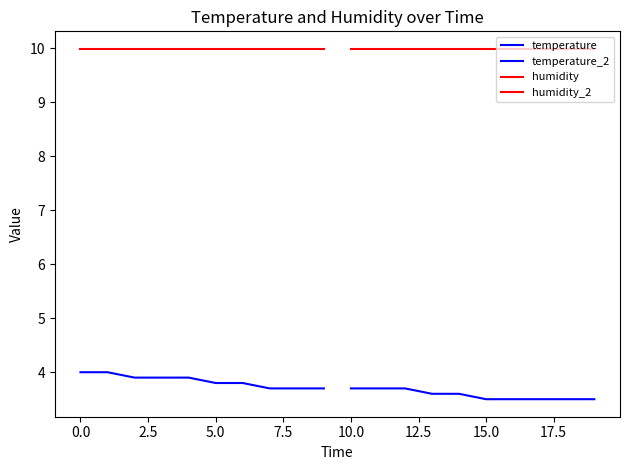

What is the maximum value for humidity?

10.0